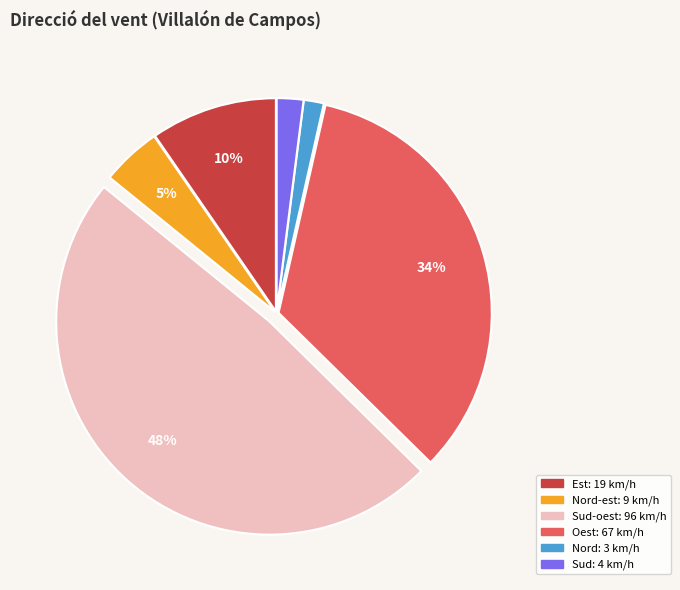

Does any single category account for the majority?

No